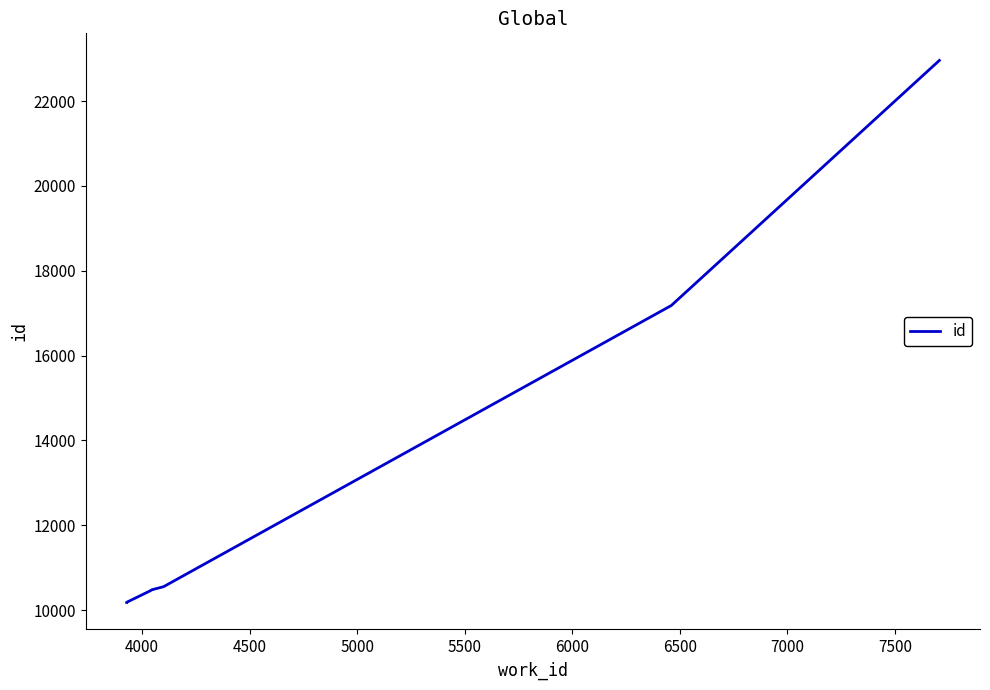

What is the minimum value shown in the chart?

10184